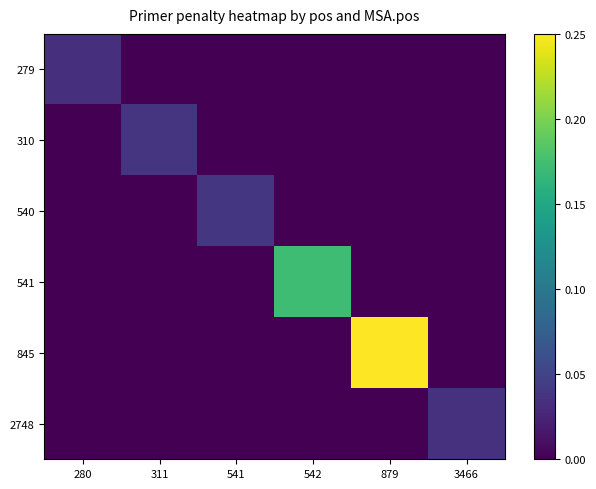

Which series has the widest spread of values?

845